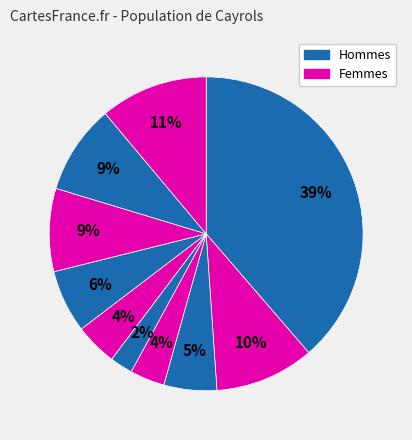

Is there a majority slice in this chart?

No